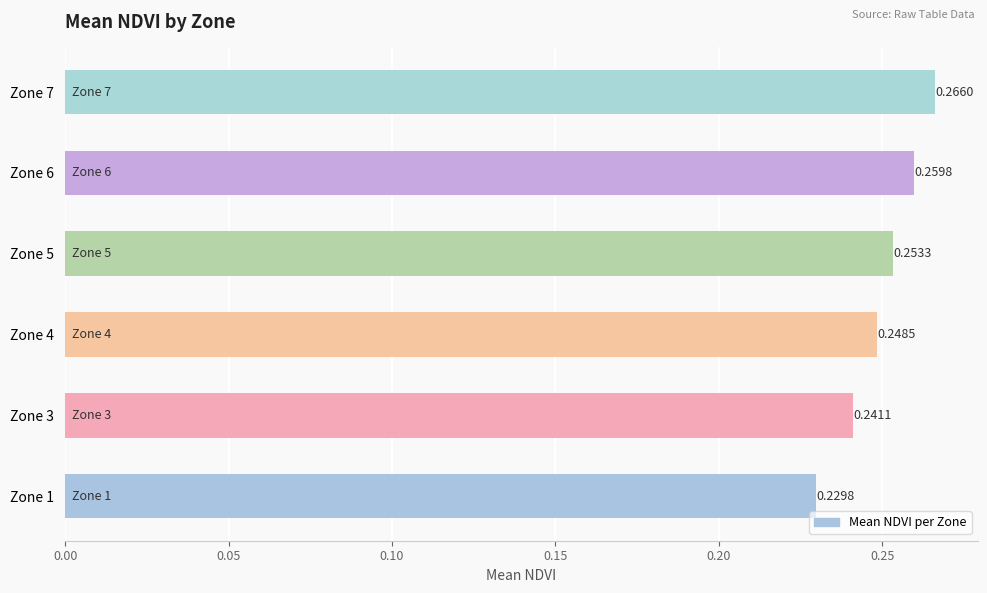

Which has a higher value, Zone 3 or Zone 7?

Zone 7